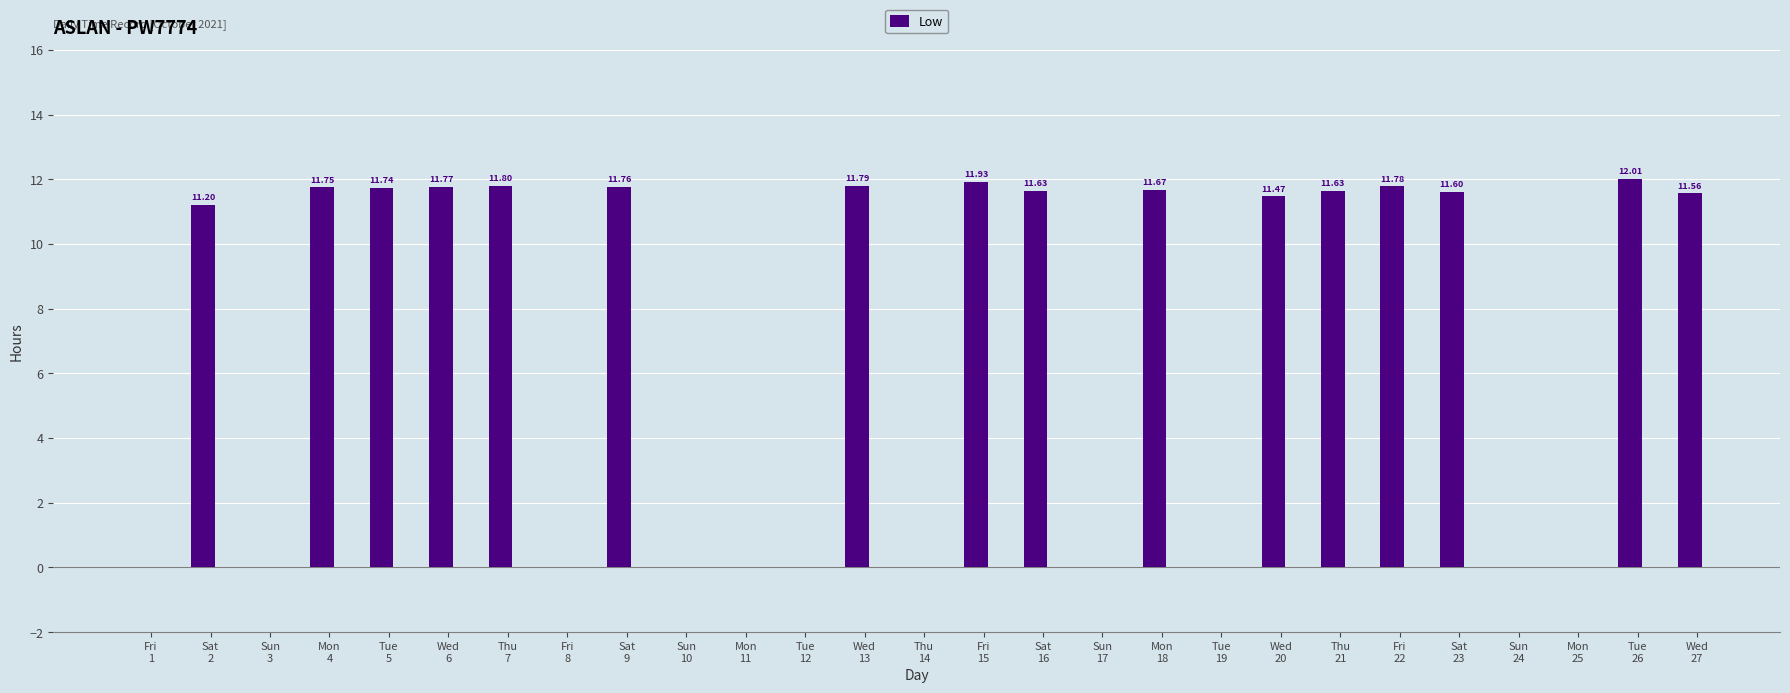

What is the ratio of the value at Wed
6 to the value at Wed
13?

1.0